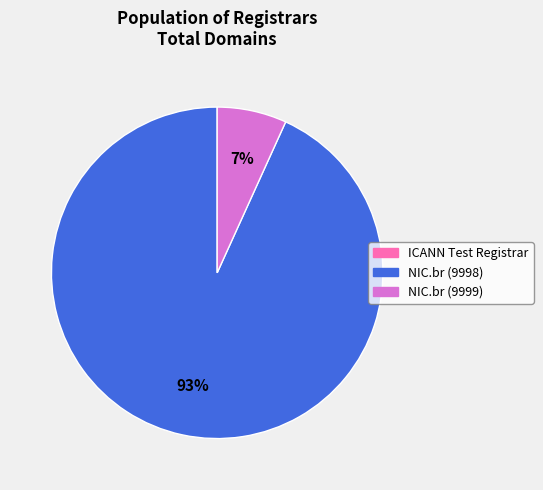

To the nearest percent, what is the combined percentage of NIC.br (9998) and NIC.br (9999)?

100%